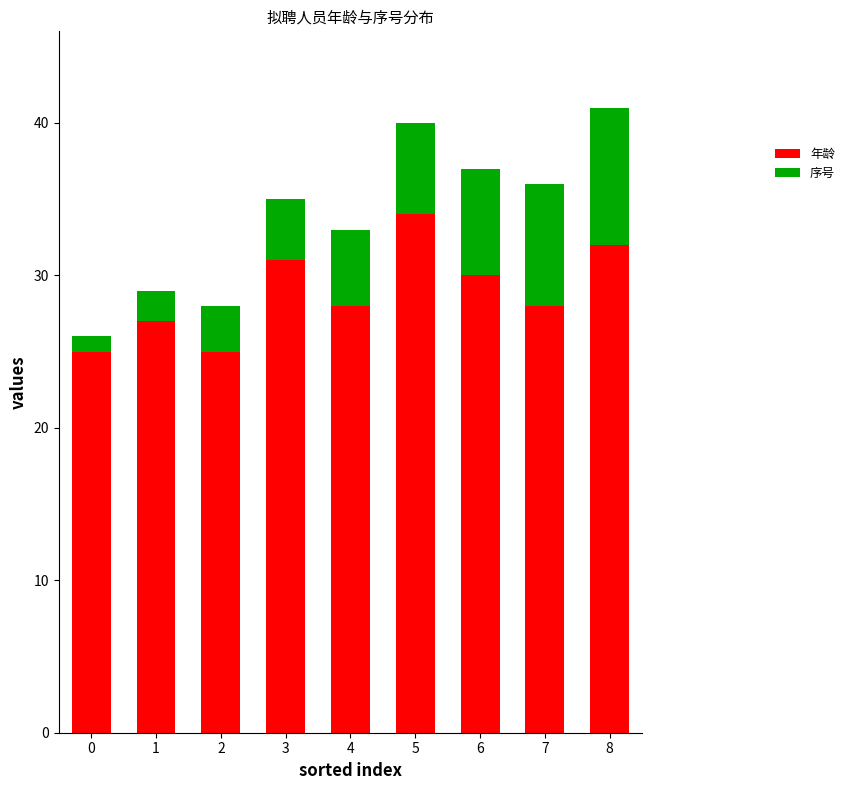

What is the total value across all series at 0?

26